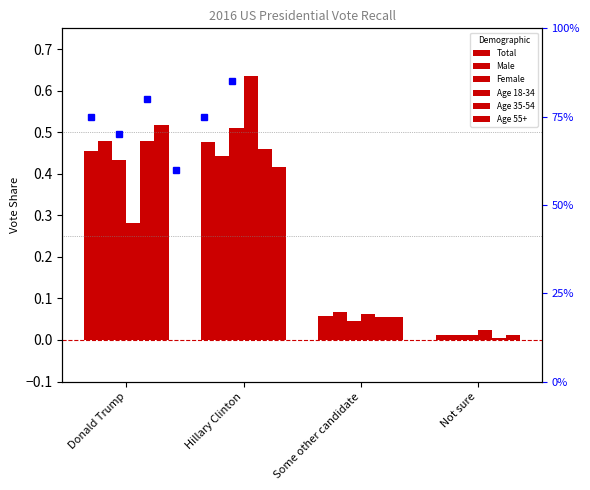

What value does the Age 35-54 series have at Donald Trump?

0.5